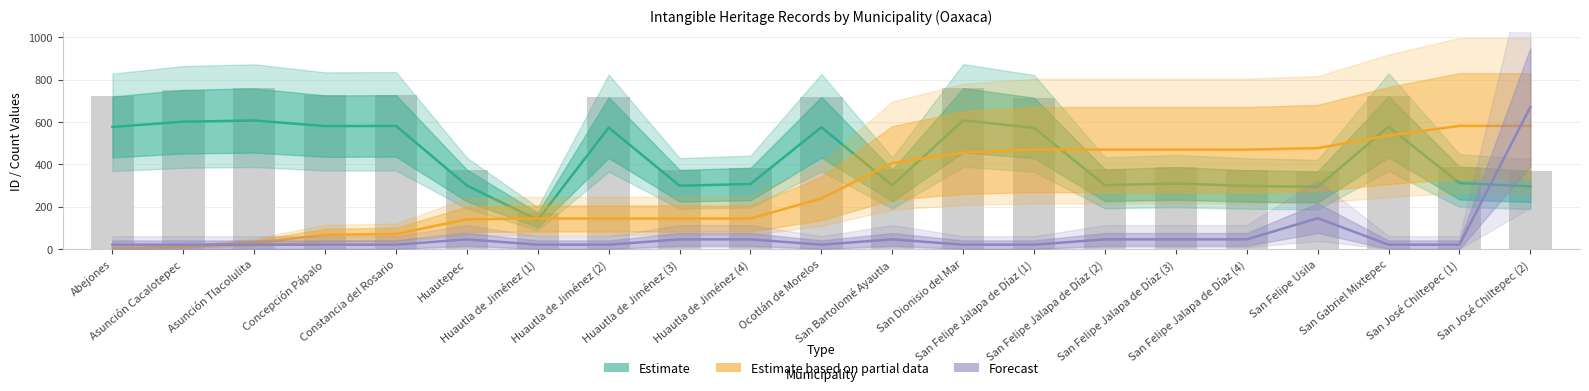

At Huautla de Jiménez (2), list the series in order from largest to smallest.

Estimate, Estimate based on partial data, Forecast